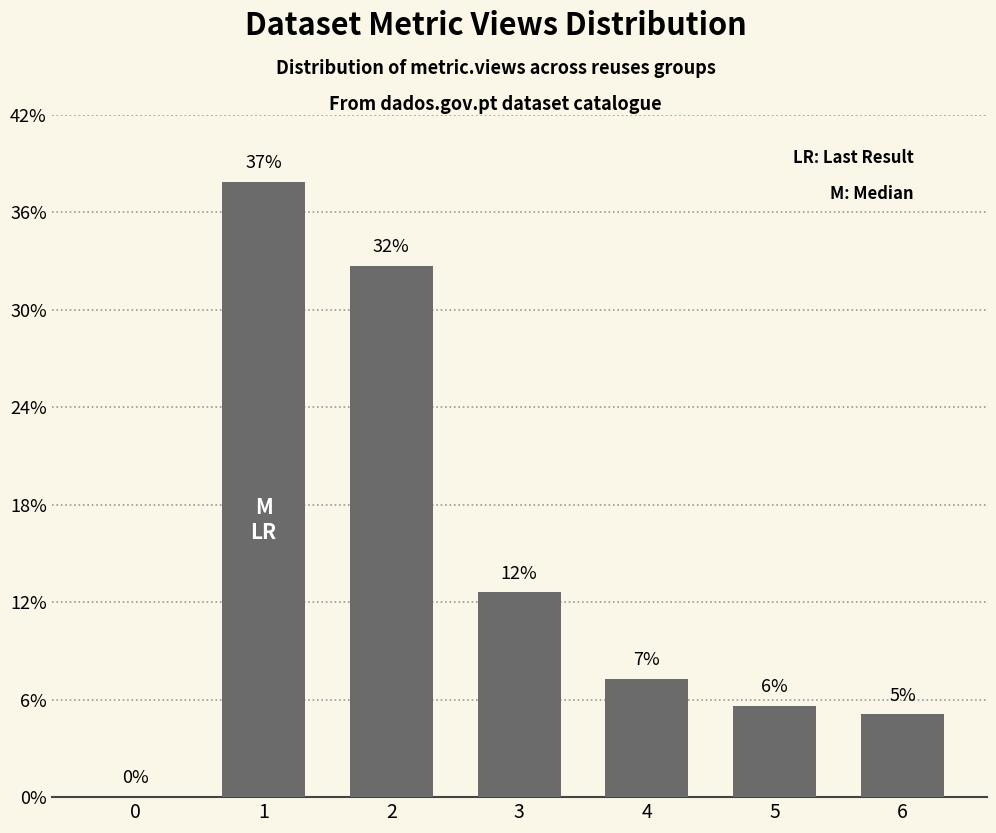

Rank the categories by value from lowest to highest.

0, 6, 5, 4, 3, 2, 1